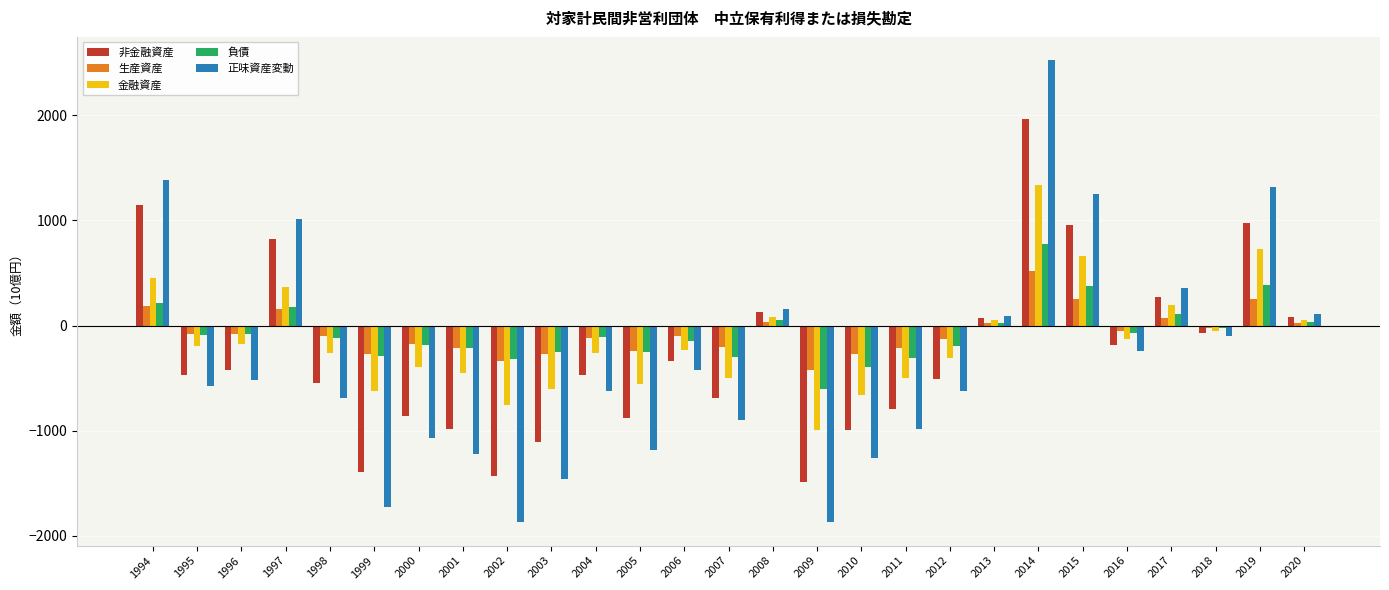

What is the greatest value displayed?

2525.1